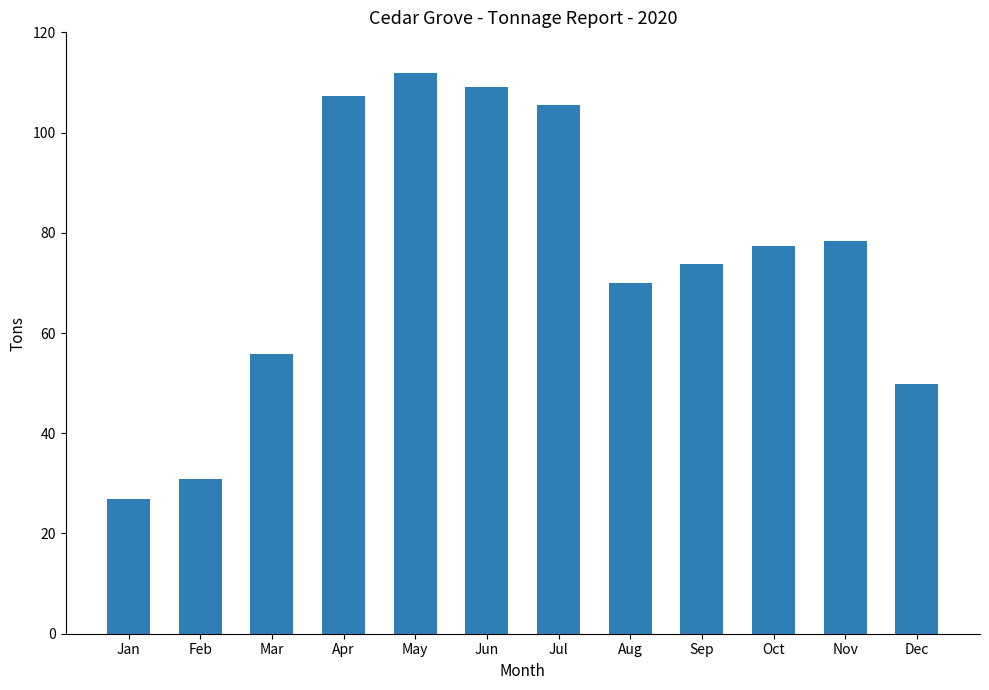

What is the sum of all values?

896.5